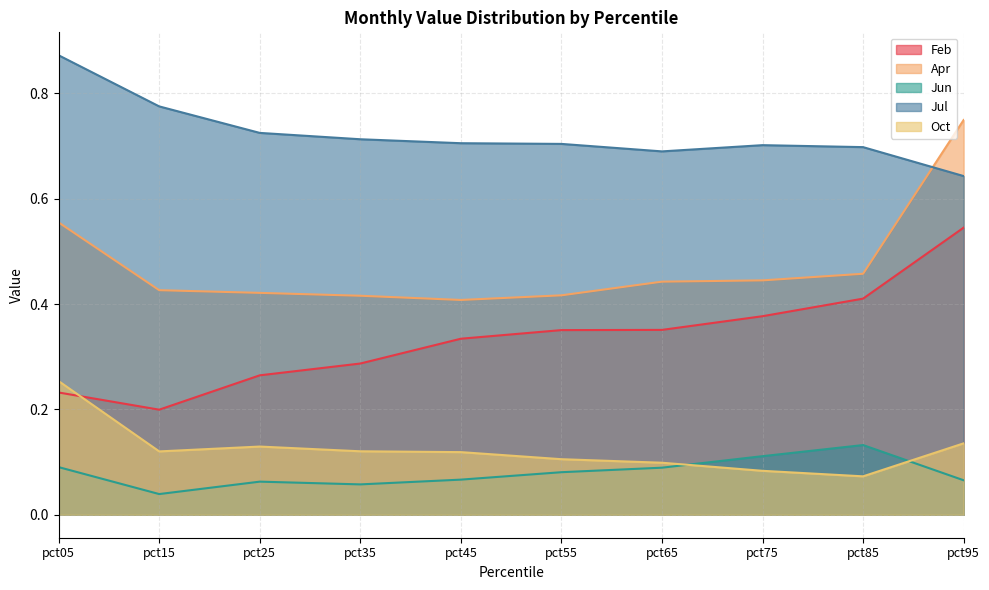

Reading left to right, extract all data points from this chart.

Feb: pct05=0.2	pct15=0.2	pct25=0.3	pct35=0.3	pct45=0.3	pct55=0.4	pct65=0.4	pct75=0.4	pct85=0.4	pct95=0.5
Apr: pct05=0.6	pct15=0.4	pct25=0.4	pct35=0.4	pct45=0.4	pct55=0.4	pct65=0.4	pct75=0.4	pct85=0.5	pct95=0.7
Jun: pct05=0.1	pct15=0.0	pct25=0.1	pct35=0.1	pct45=0.1	pct55=0.1	pct65=0.1	pct75=0.1	pct85=0.1	pct95=0.1
Jul: pct05=0.9	pct15=0.8	pct25=0.7	pct35=0.7	pct45=0.7	pct55=0.7	pct65=0.7	pct75=0.7	pct85=0.7	pct95=0.6
Oct: pct05=0.3	pct15=0.1	pct25=0.1	pct35=0.1	pct45=0.1	pct55=0.1	pct65=0.1	pct75=0.1	pct85=0.1	pct95=0.1